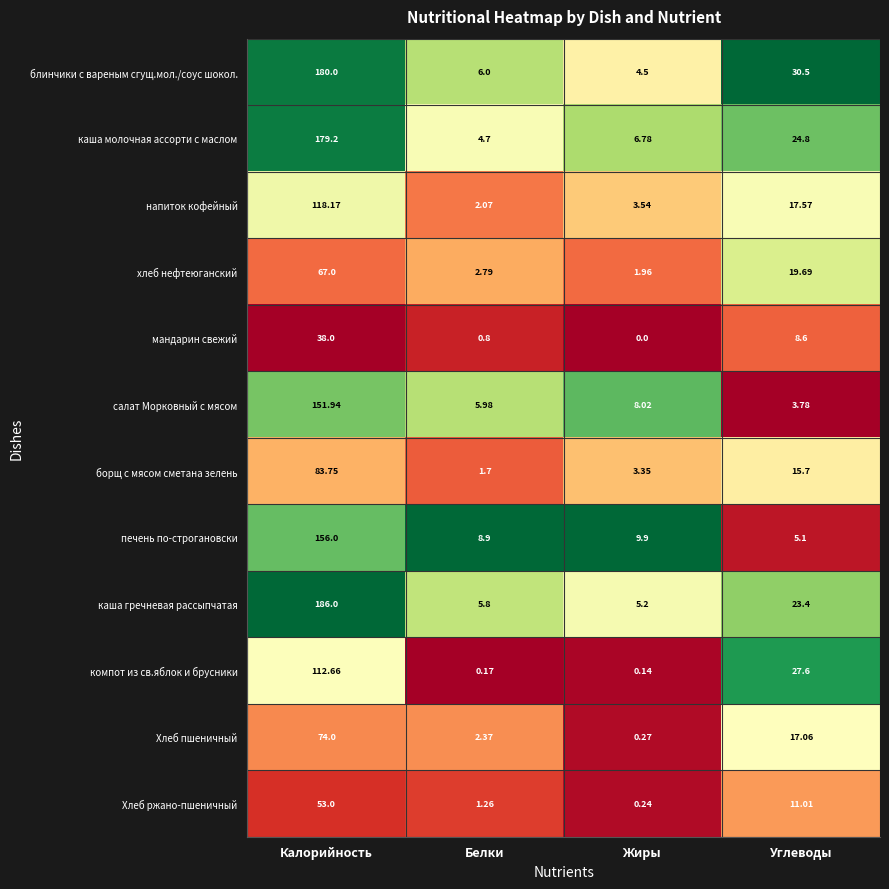

Which series has the largest total across all categories?

блинчики с вареным сгущ.мол./соус шокол.